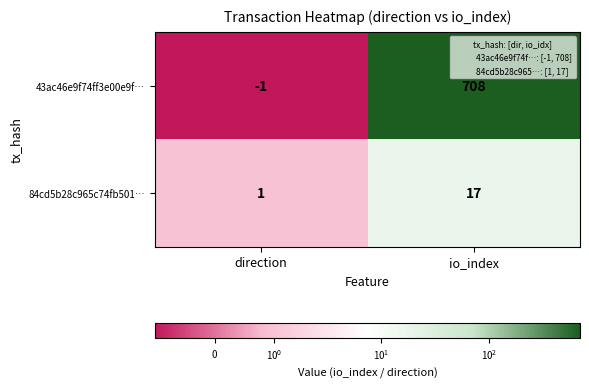

What is the sum of the 84cd5b28c965c74fb501… values at io_index and direction?

18